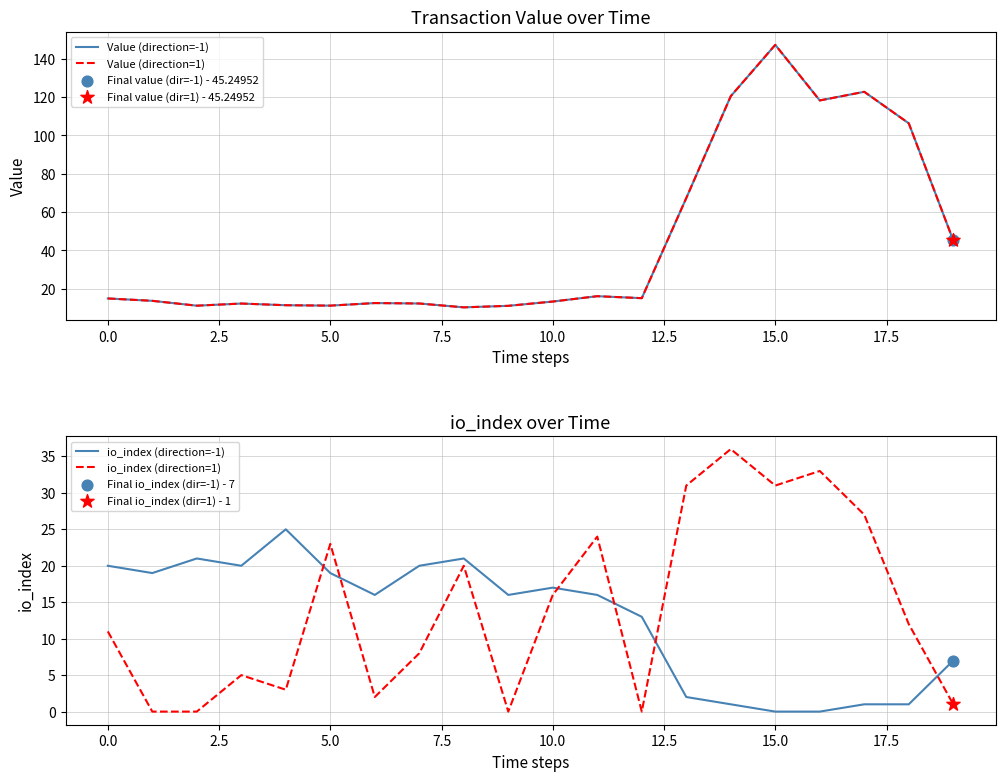

At how many categories does at least one series exceed 29?

7